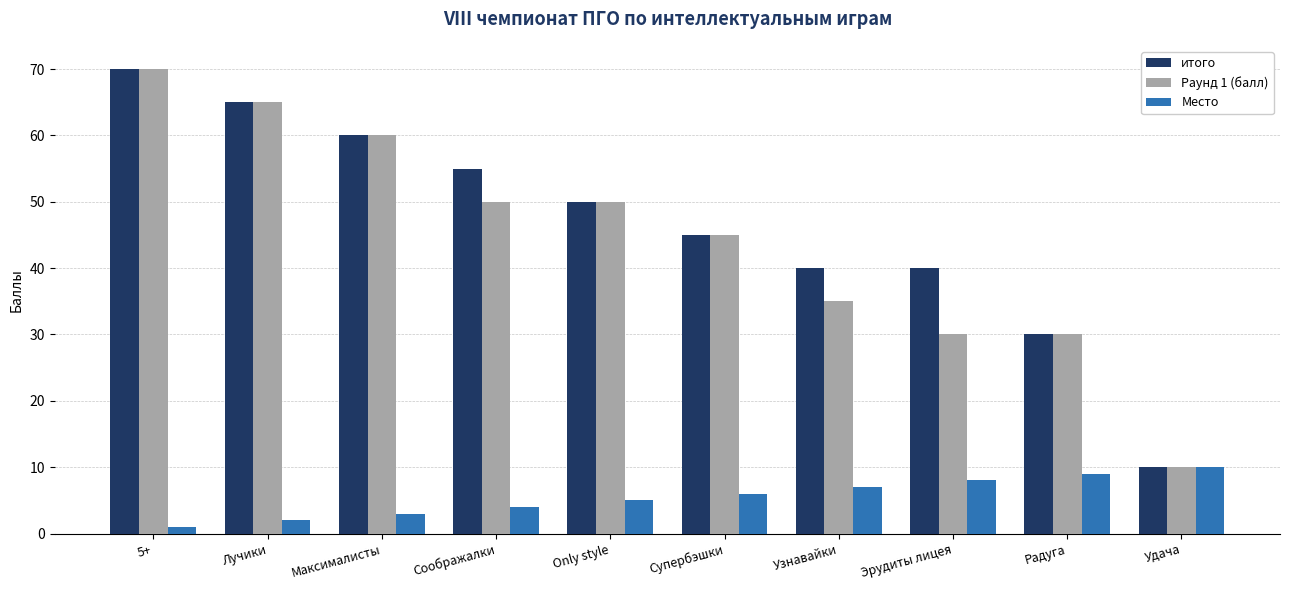

What is the label of the 8th bar from the right?

Максималисты